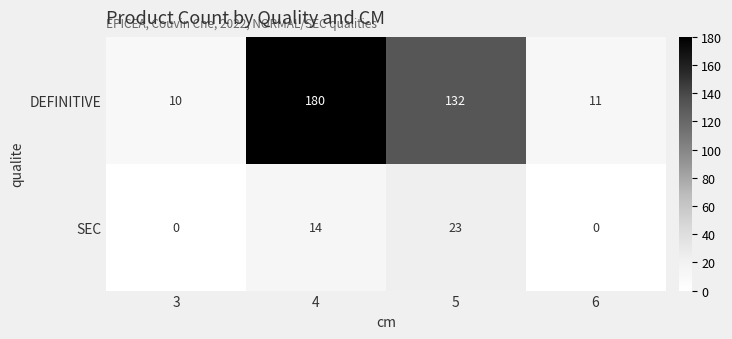

Count the number of data series in this chart.

2